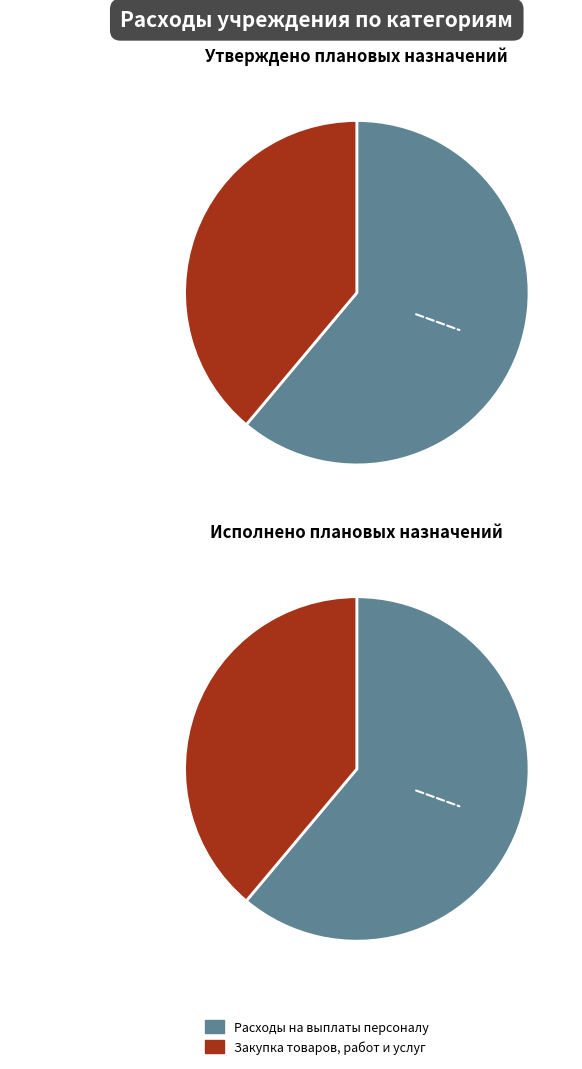

What is the majority slice?

Расходы на выплаты персоналу